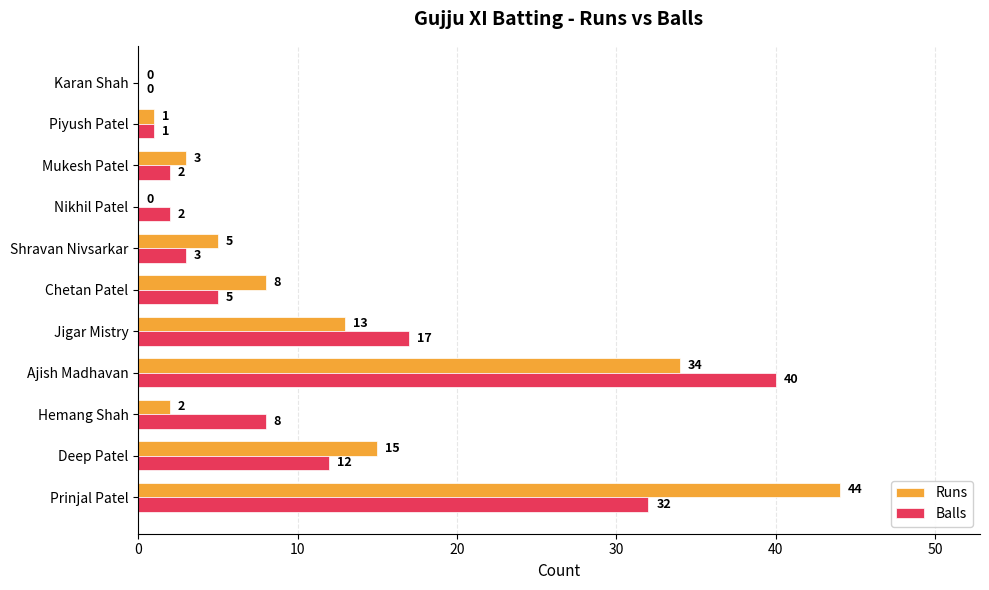

Which category has the highest value in the Balls series?

Ajish Madhavan